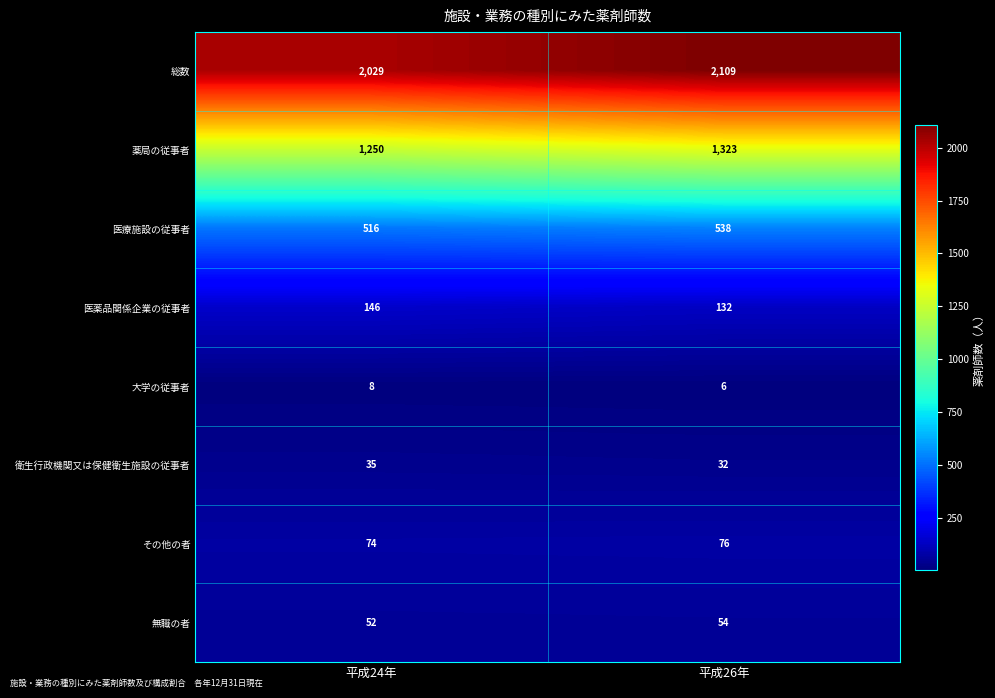

What is the total value across all series at 平成24年?

4110